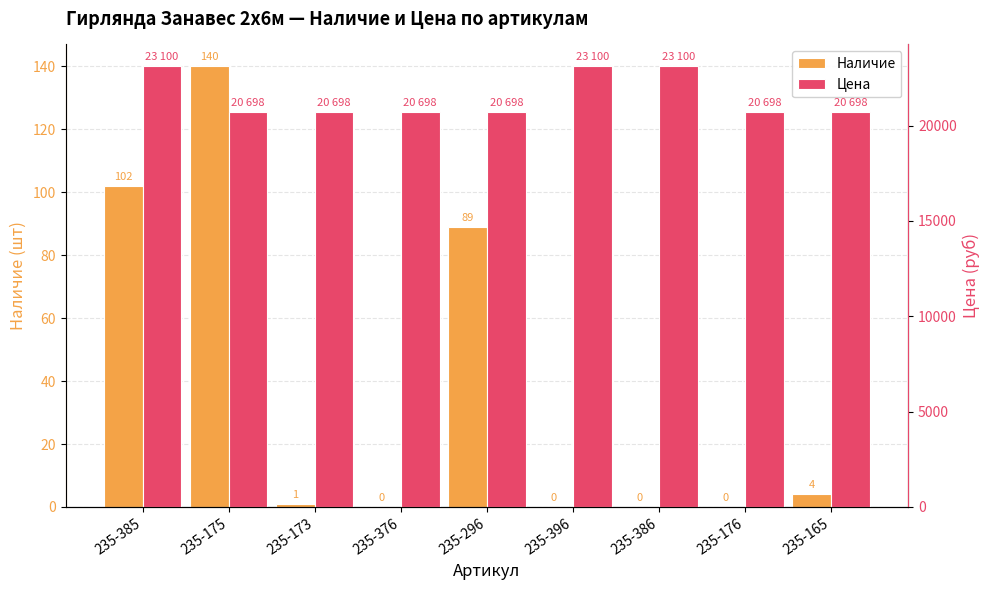

What position from the left is 235-296?

5